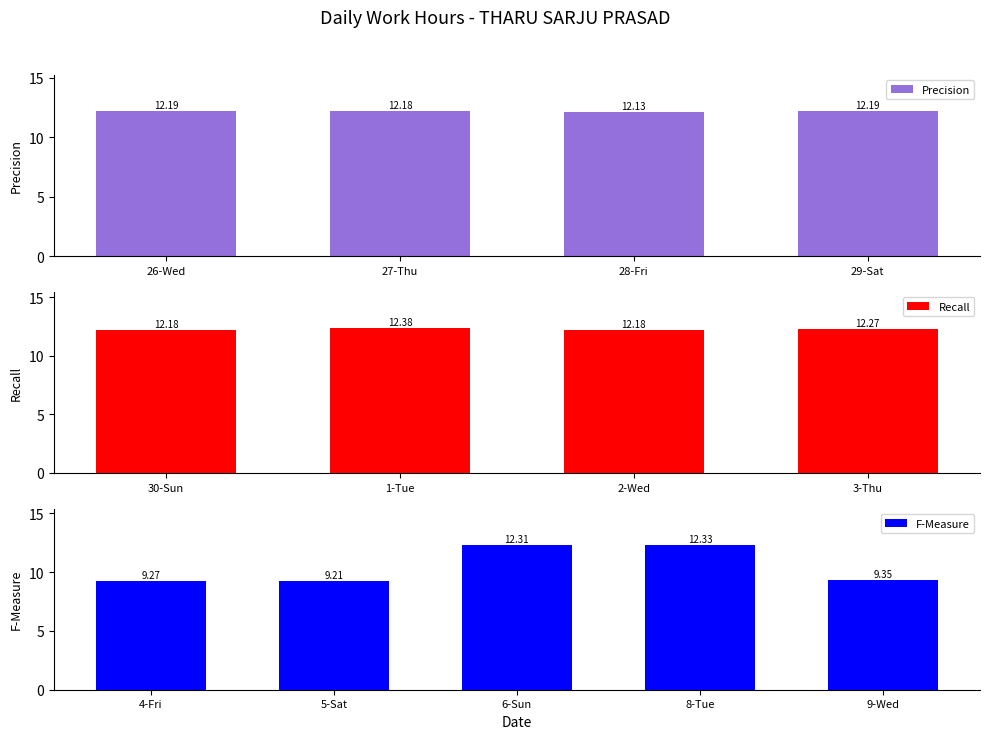

Which category has the highest value across all series?

1-Tue